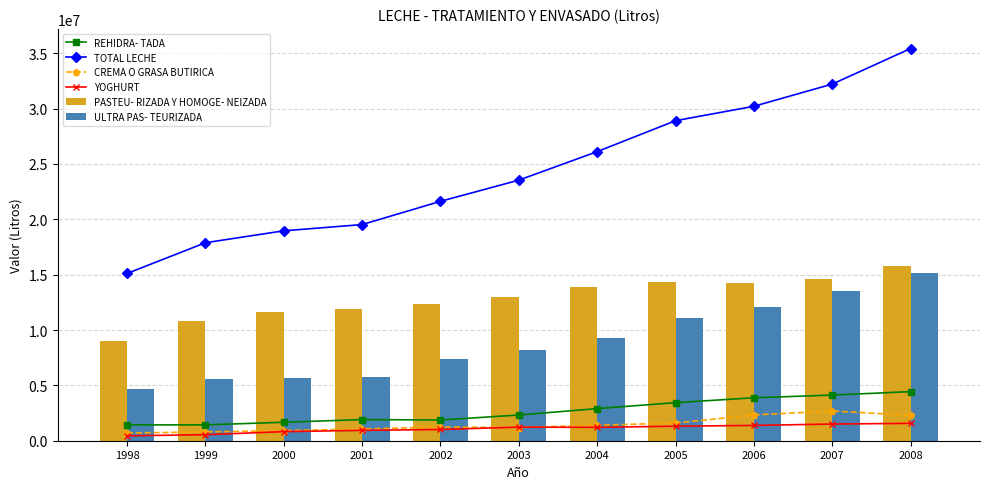

The value of REHIDRA- TADA at 1999 is 1430762. True or false?

True